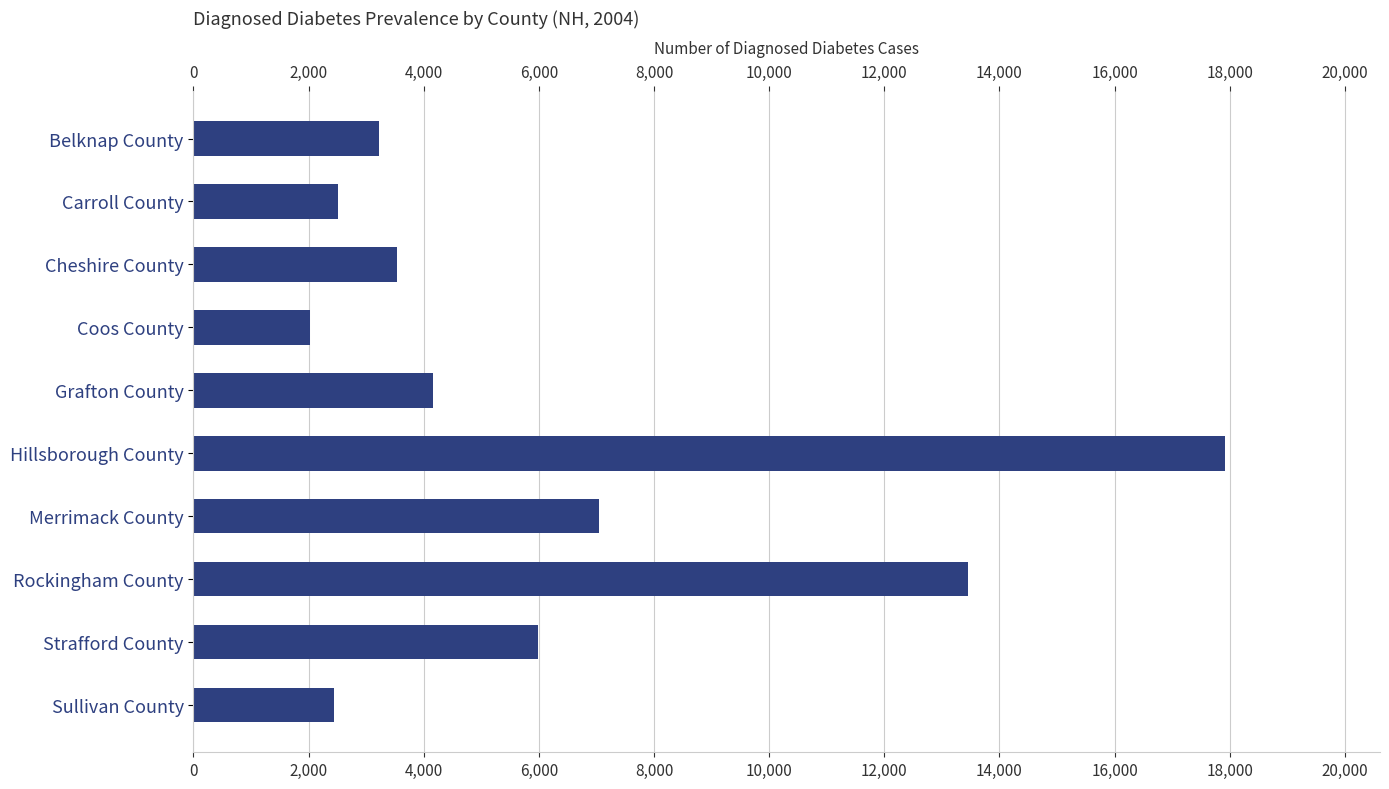

Which has a higher value, Cheshire County or Sullivan County?

Cheshire County